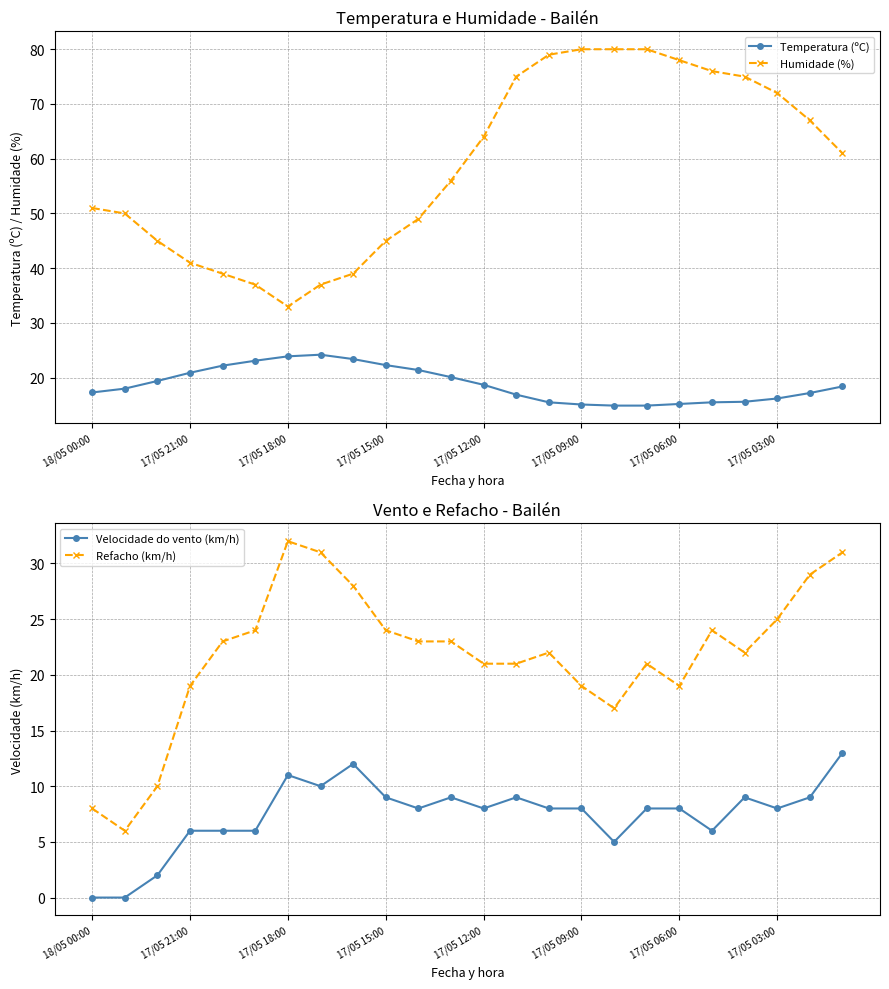

What is the minimum value for Humidade (%)?

33.0